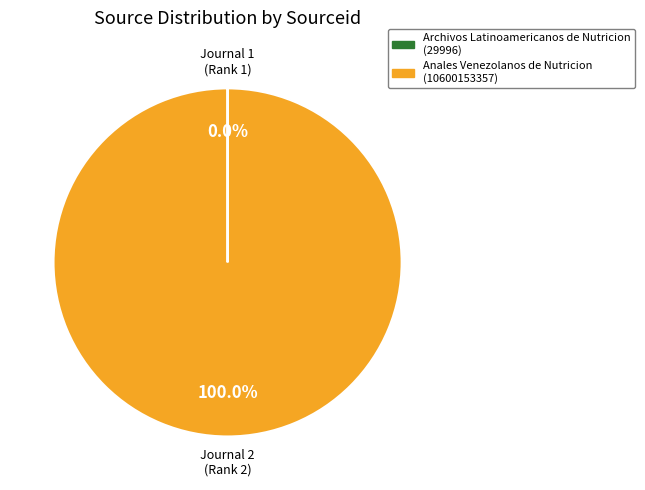

To the nearest percent, what portion does Anales Venezolanos de Nutricion represent?

100%